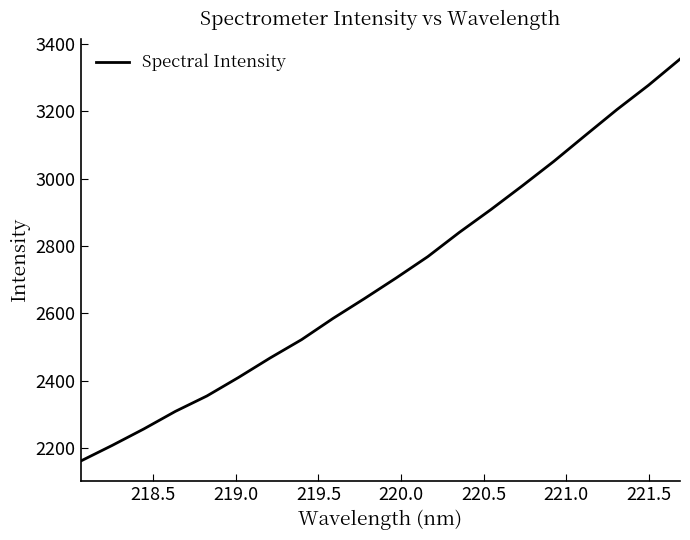

What is the maximum value shown in the chart?

3355.1